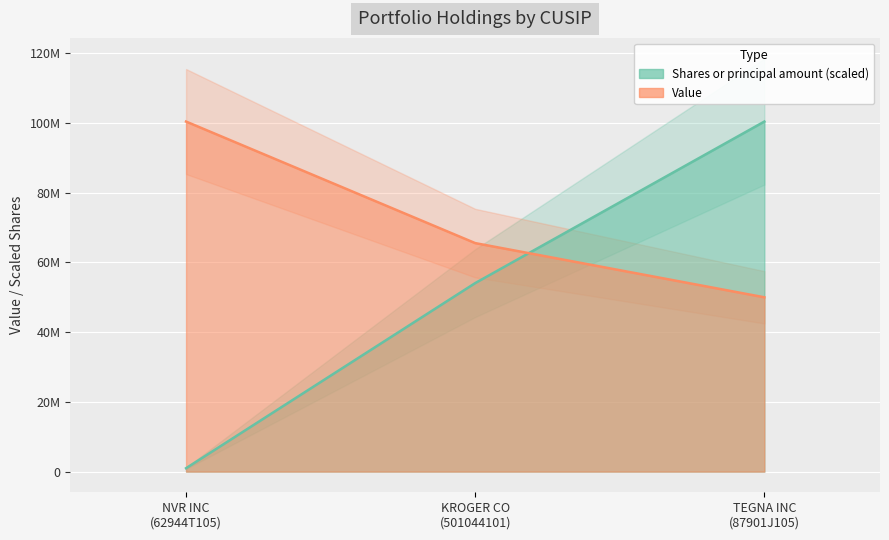

Which series has the widest spread of values?

Shares or principal amount